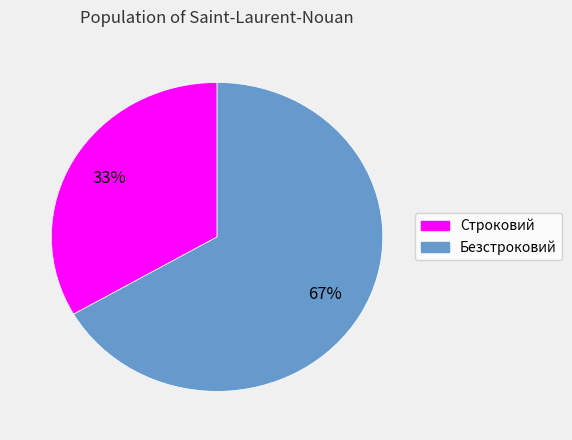

Do Безстроковий and Строковий together represent more than half of the pie?

Yes